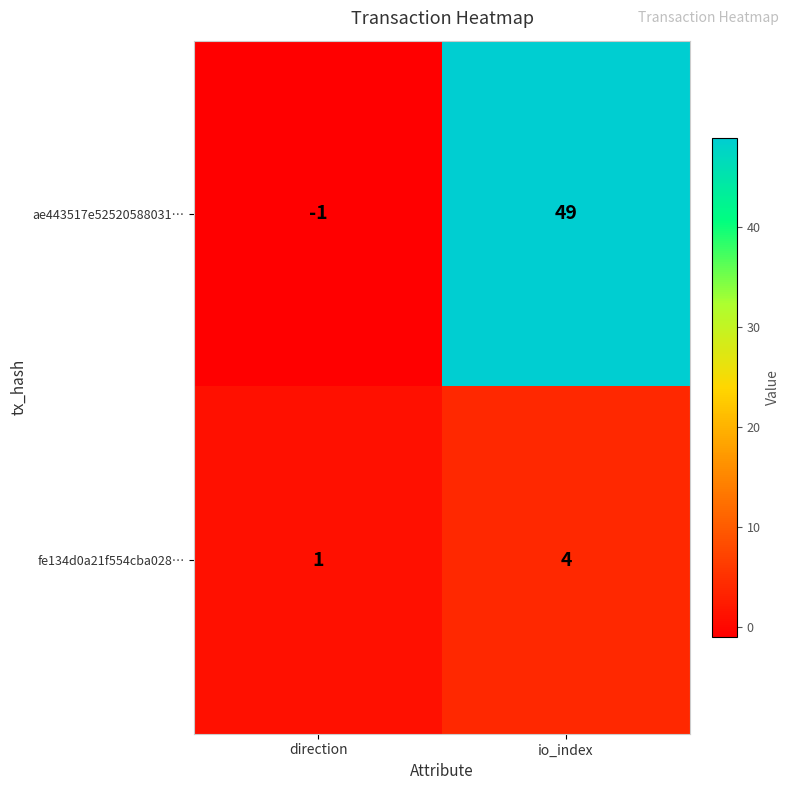

Reading left to right, what are all the values shown in this chart?

ae443517e52520588031…: -1	49
fe134d0a21f554cba028…: 1	4